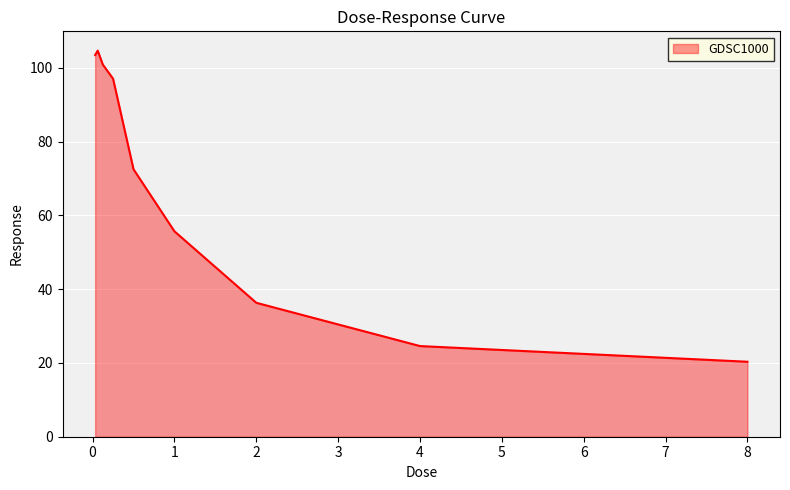

What is the minimum value shown in the chart?

20.3